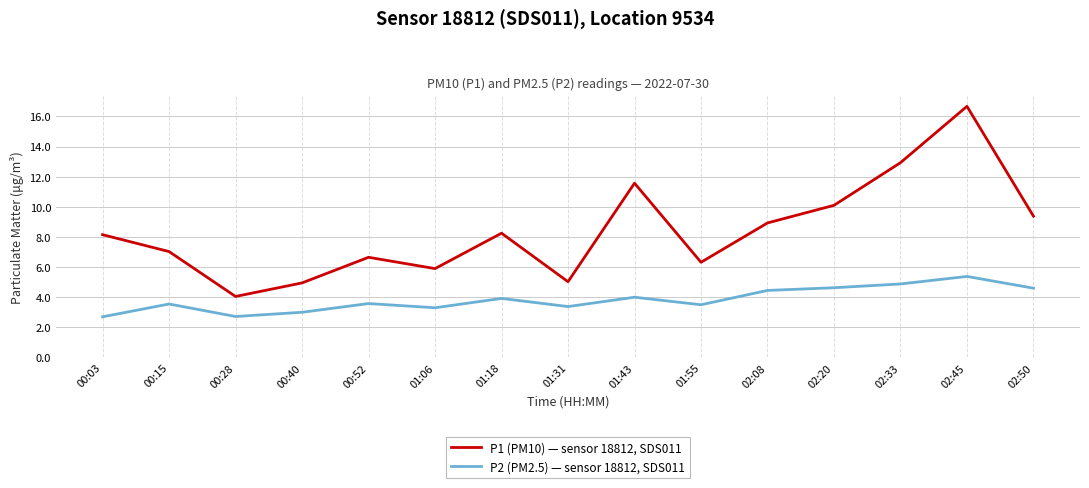

True or false: P2 (PM2.5) — sensor 18812, SDS011 and P1 (PM10) — sensor 18812, SDS011 cross at least once.

False